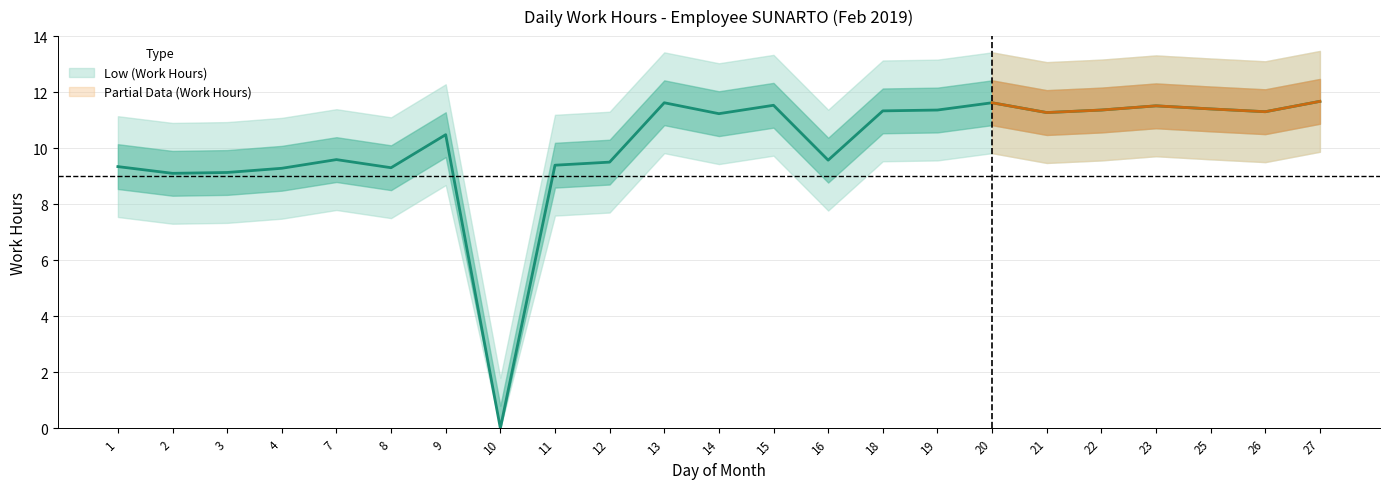

Which category has the highest value across all series?

27